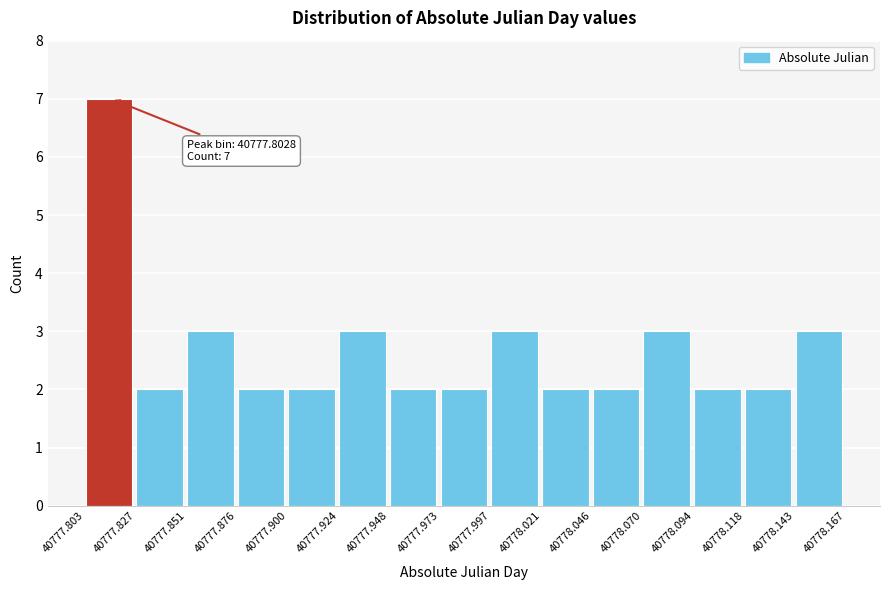

Which range on the x-axis has the tallest bar?

40777.803 to 40777.827